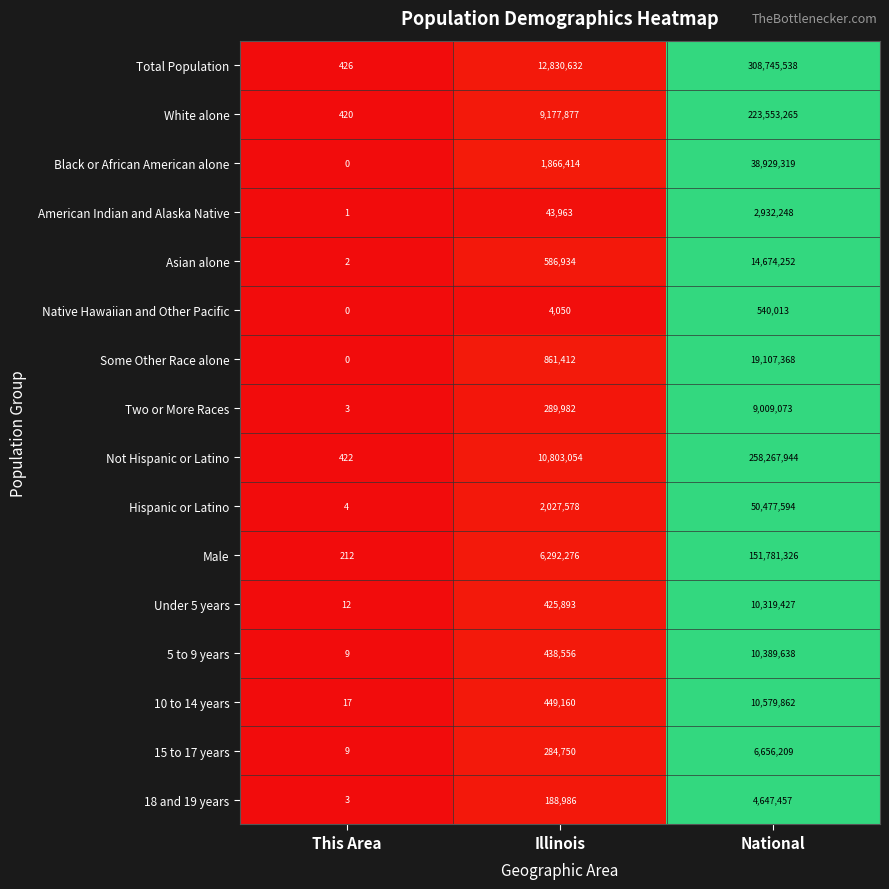

The Some Other Race alone series shows -7794759 at This Area. True or false?

False